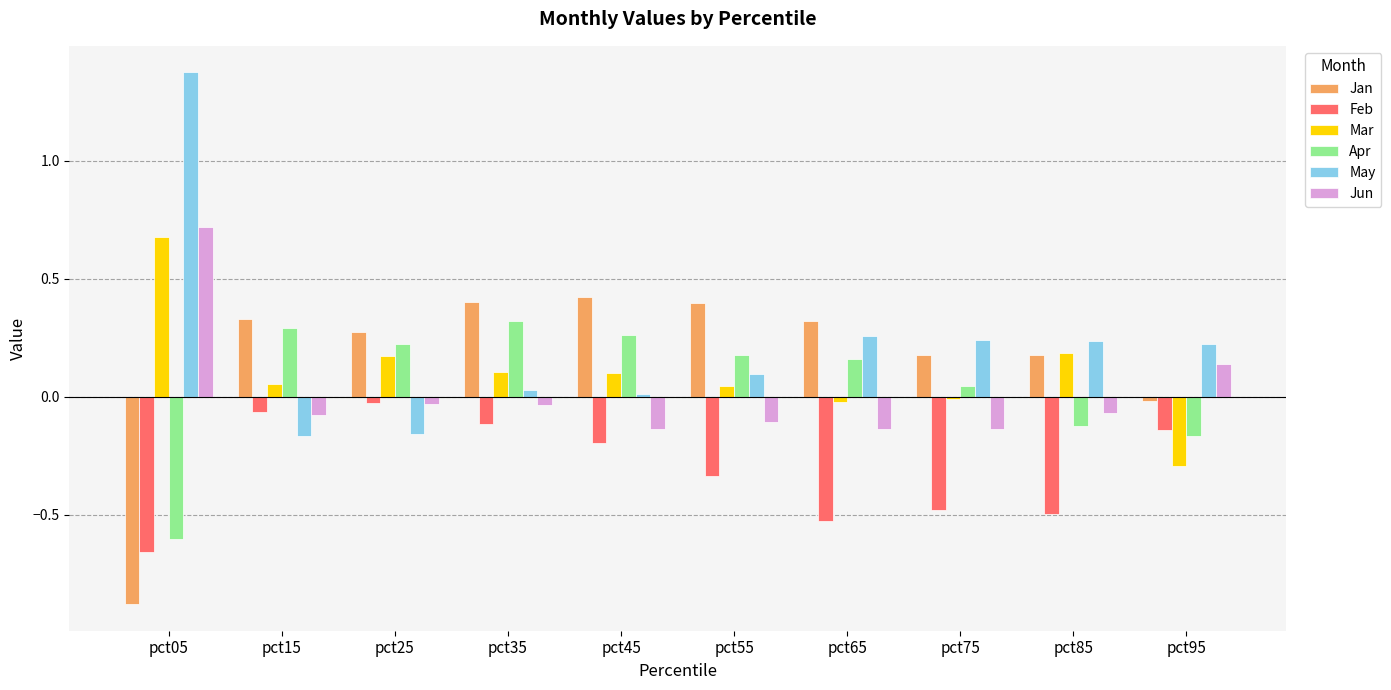

What is the difference between the maximum and minimum values in the Mar series?

1.0